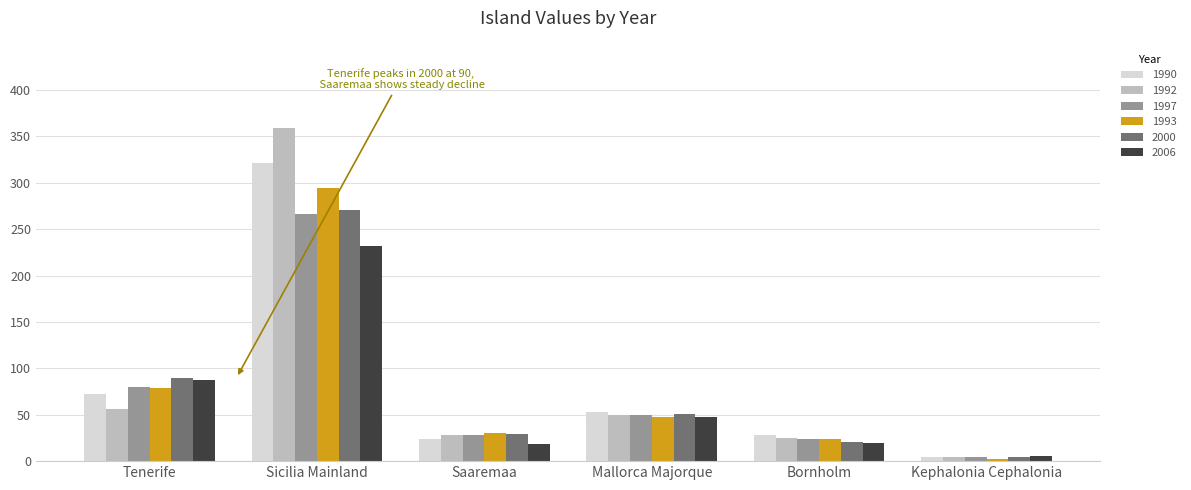

Where is 1993 nearest to the value 148?

Tenerife